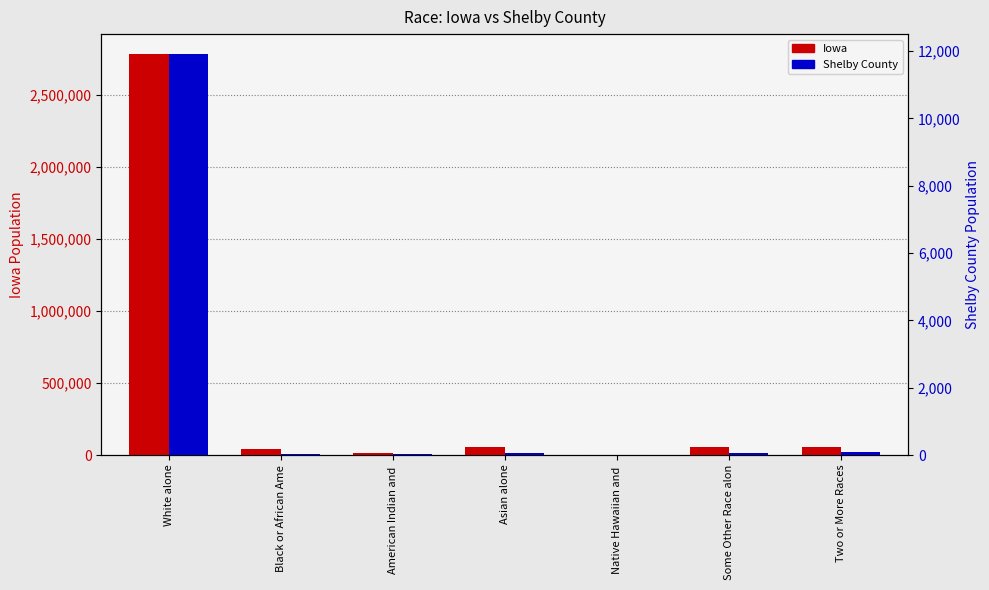

What are all the series names shown in the legend?

Iowa, Shelby County